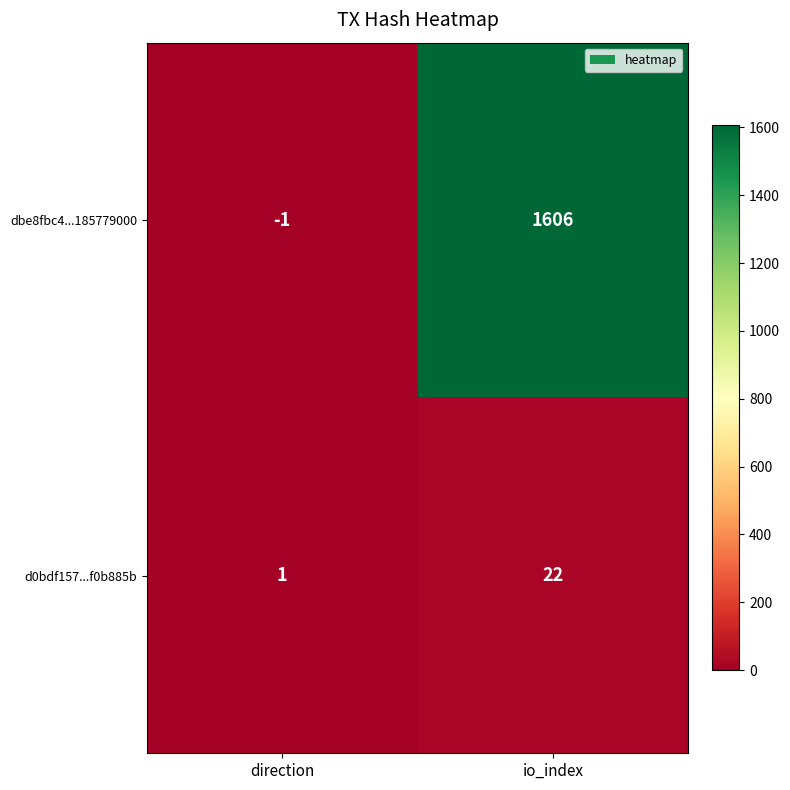

Between direction and io_index, which series saw the biggest shift?

dbe8fbc4...185779000